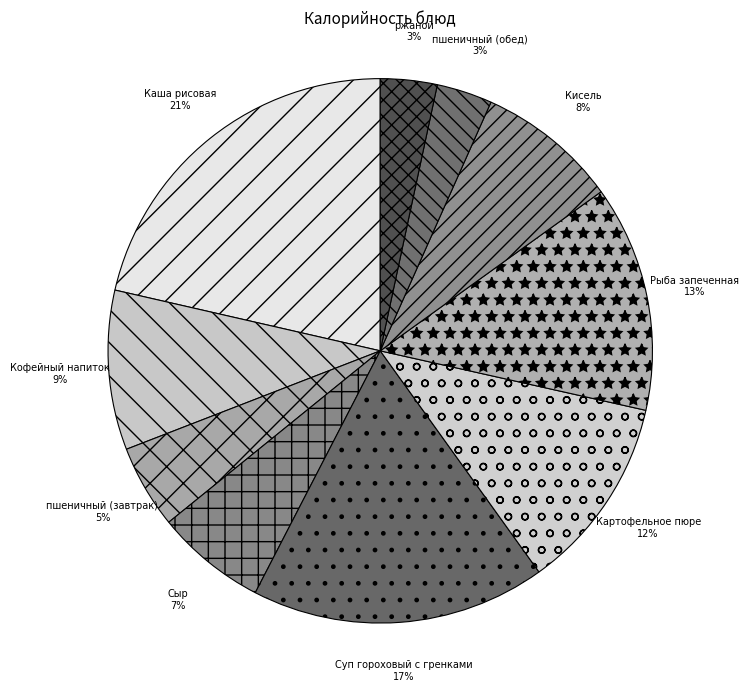

Which has a higher value, Кофейный напиток or Каша рисовая?

Каша рисовая